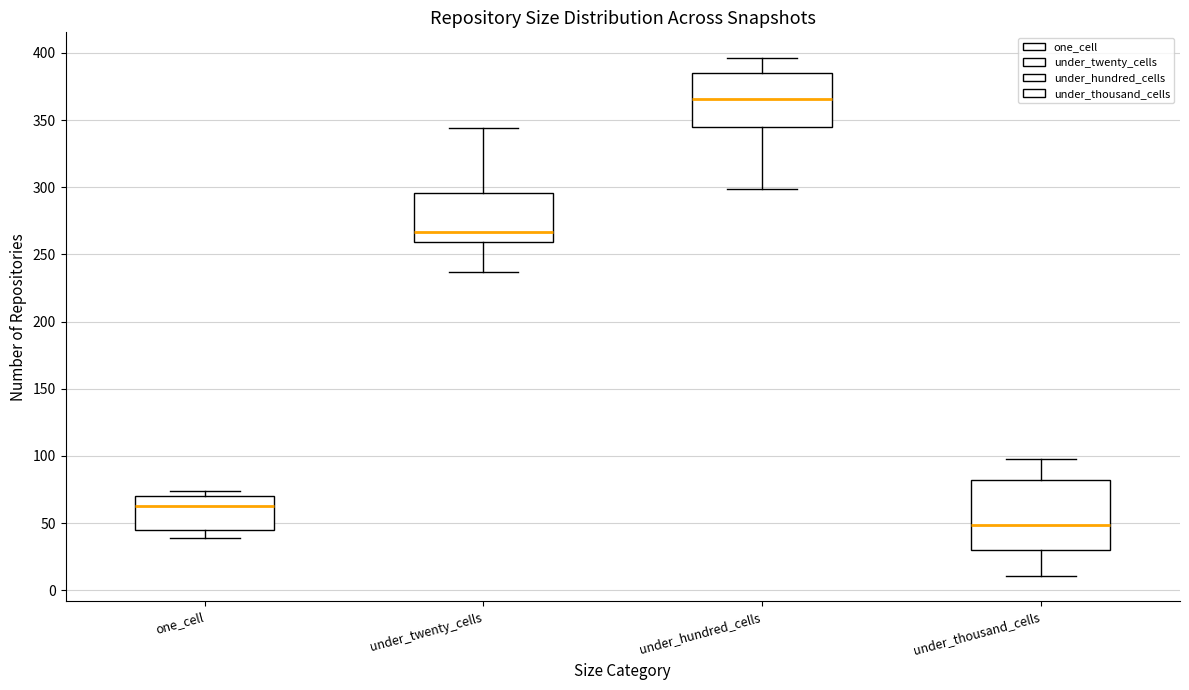

Which box has the highest median line?

under_hundred_cells